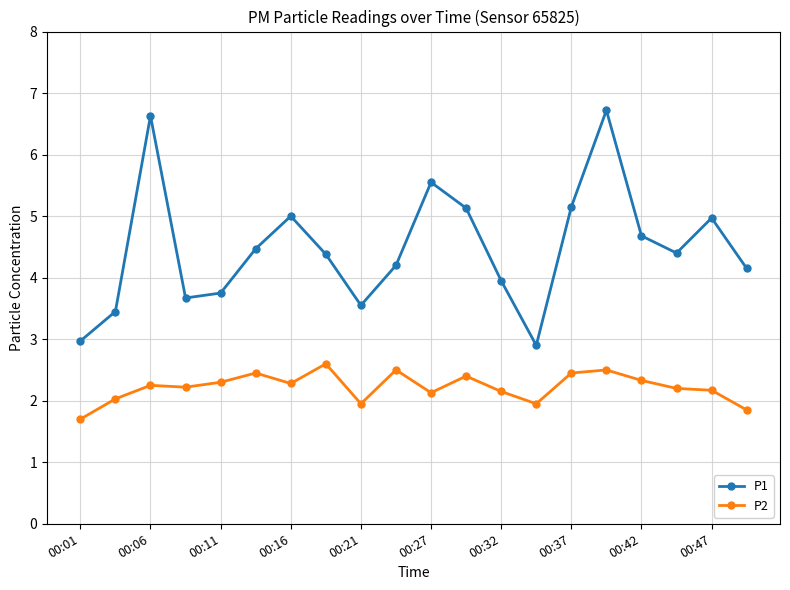

Does the chart have visible grid lines?

Yes